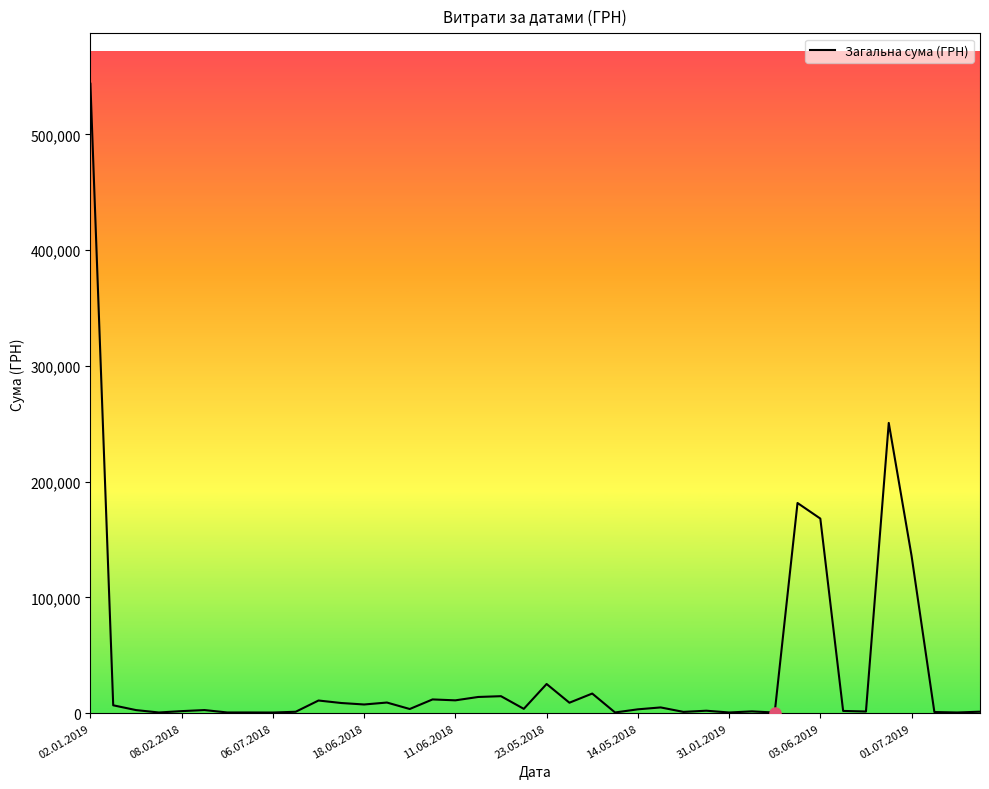

Reading left to right, list all the values displayed in this chart.

543849.2	6863.2	2730.0	663.4	1833.0	2751.0	676.0	670.8	625.8	1284.0	11000.0	8840.0	7571.5	9250.0	3669.0	11938.5	11150.0	14060.0	14740.0	3805.0	25270.0	9100.0	17022.5	675.0	3388.3	5029.2	1168.8	2189.0	663.2	1617.2	610.3	181627.8	168157.8	2000.0	1504.0	250802.4	135976.5	1048.8	660.0	1344.0